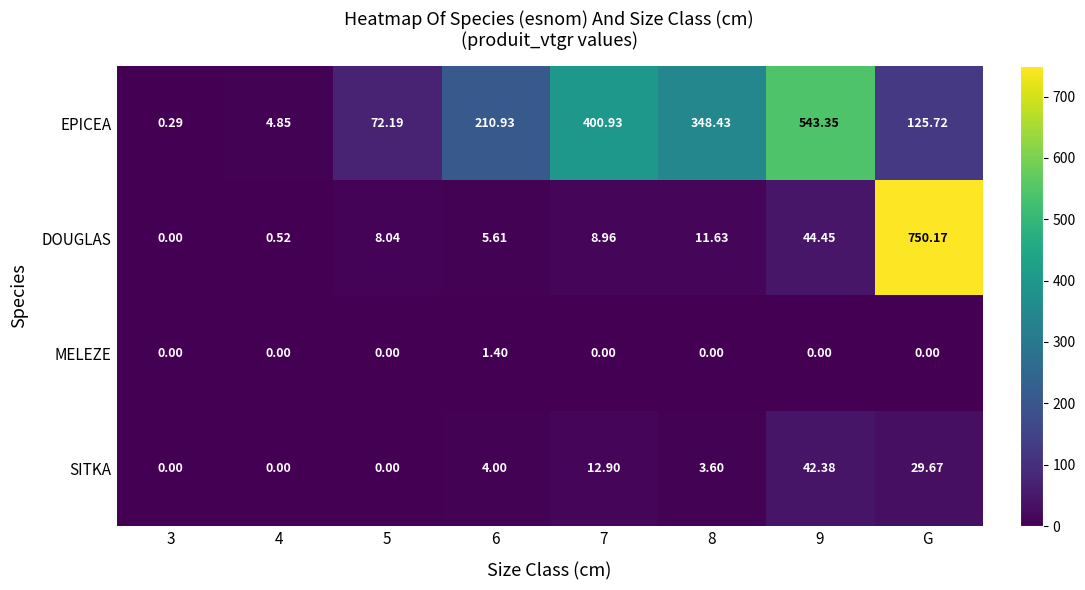

Which series has the widest spread of values?

DOUGLAS